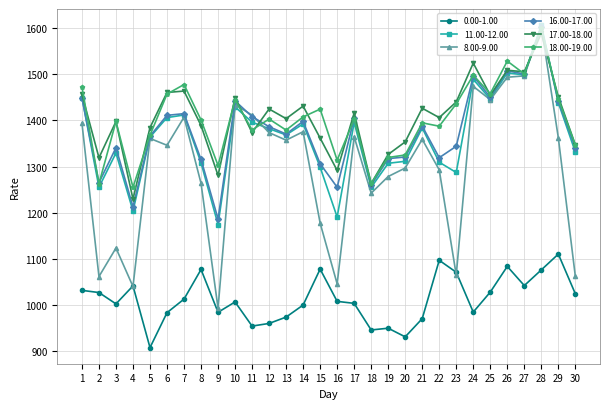

At how many categories does at least one series exceed 984?

30